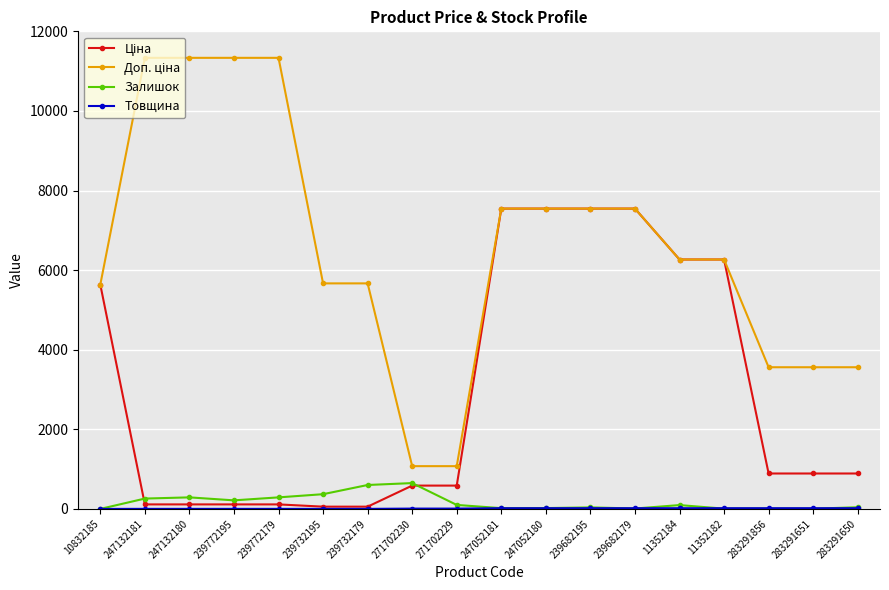

What is the greatest value displayed?

11334.0